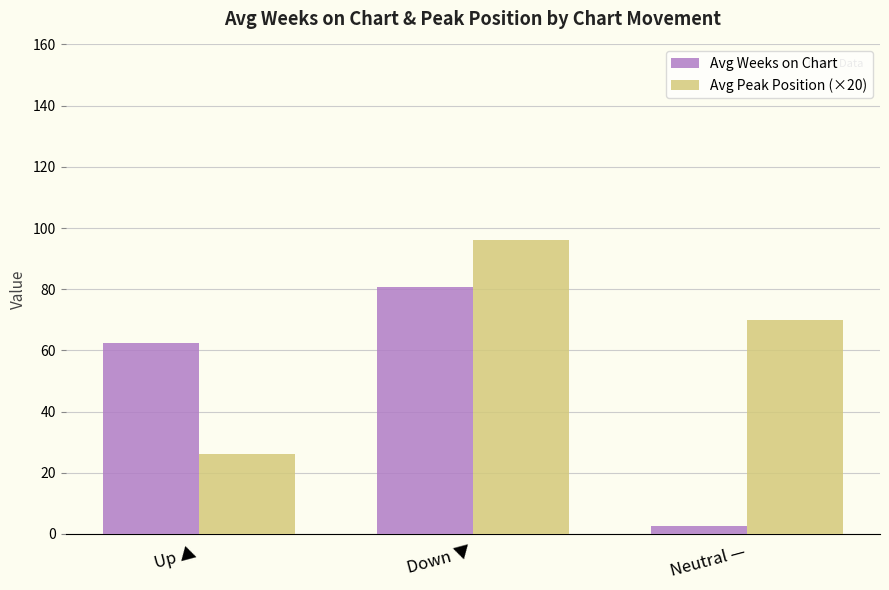

At Up ▲, list the series in order from largest to smallest.

Avg Weeks on Chart, Avg Peak Position (×20)